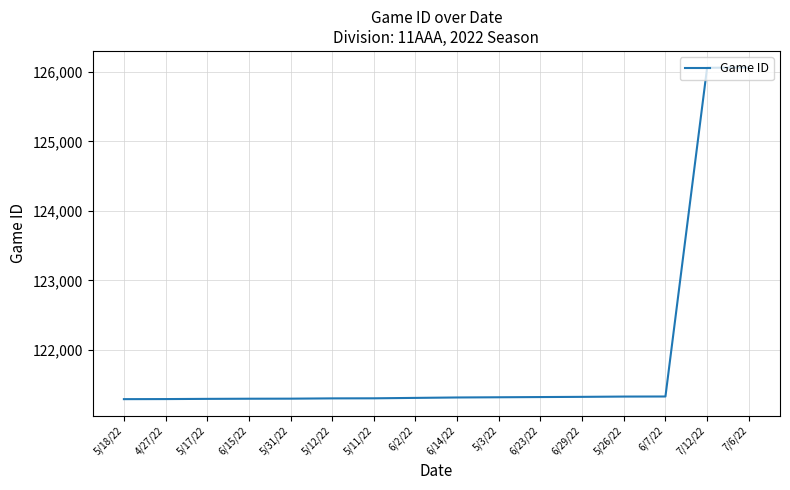

What is the average value?

121904